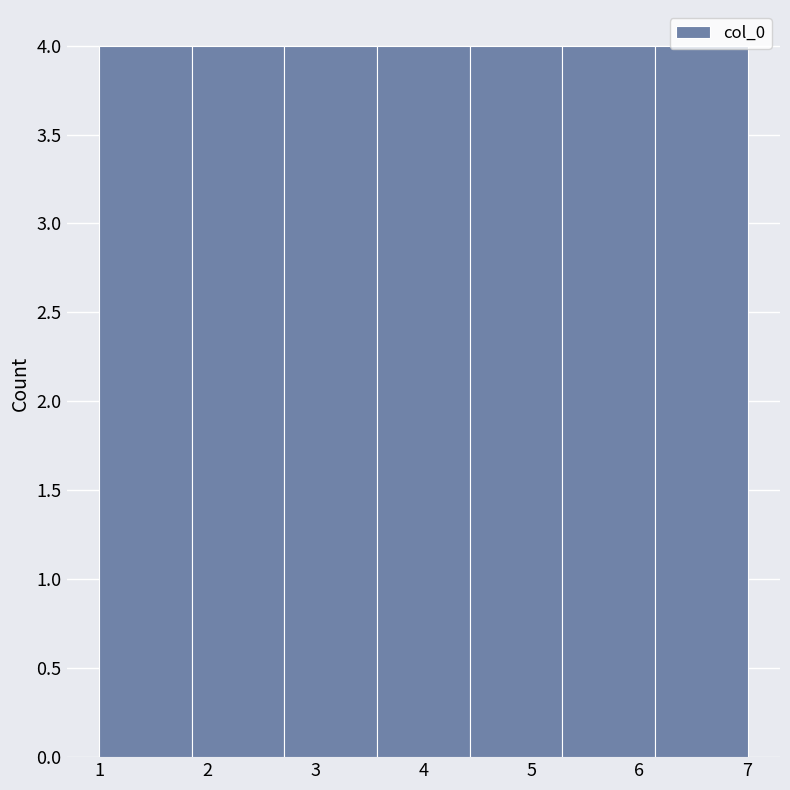

Reading left to right, list every bar in this chart as the range it spans on the x-axis followed by its height. Neither the bar edges nor the heights are printed on the chart, so give them approximately, as read against the axes.

1.0 to 1.9: 4
1.9 to 2.7: 4
2.7 to 3.6: 4
3.6 to 4.4: 4
4.4 to 5.3: 4
5.3 to 6.1: 4
6.1 to 7.0: 4